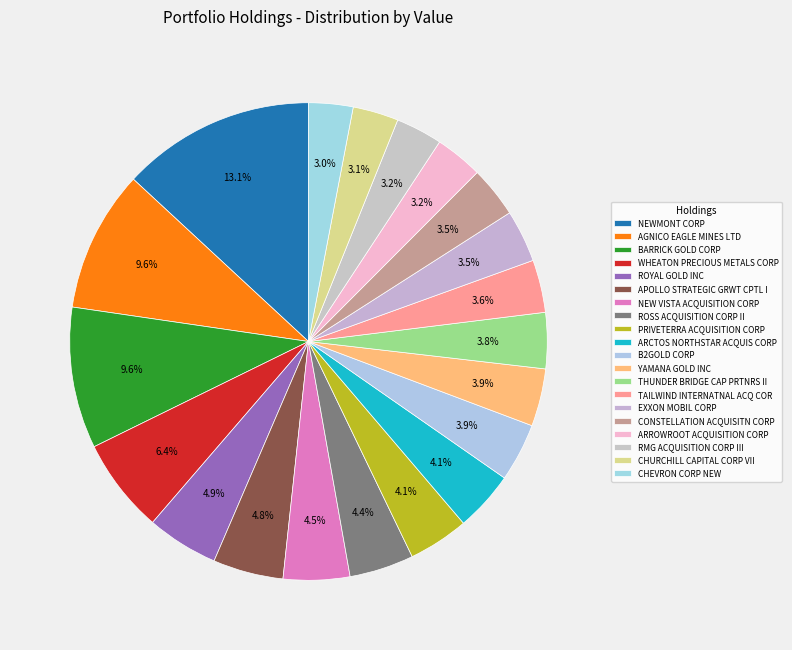

Count the number of slices in the pie.

20